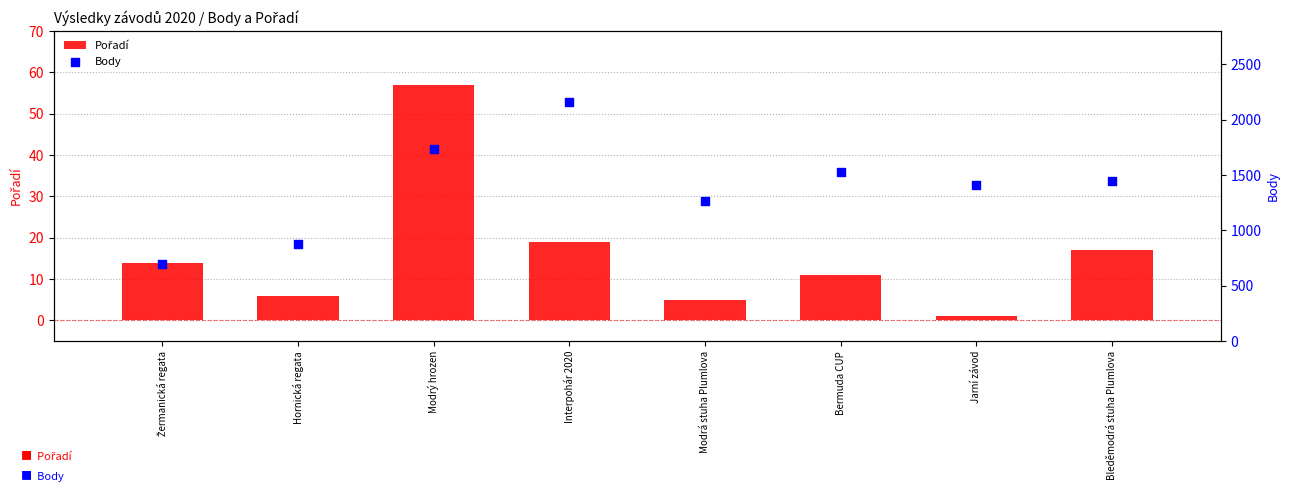

What are all the series names shown in the legend?

Pořadí, Body